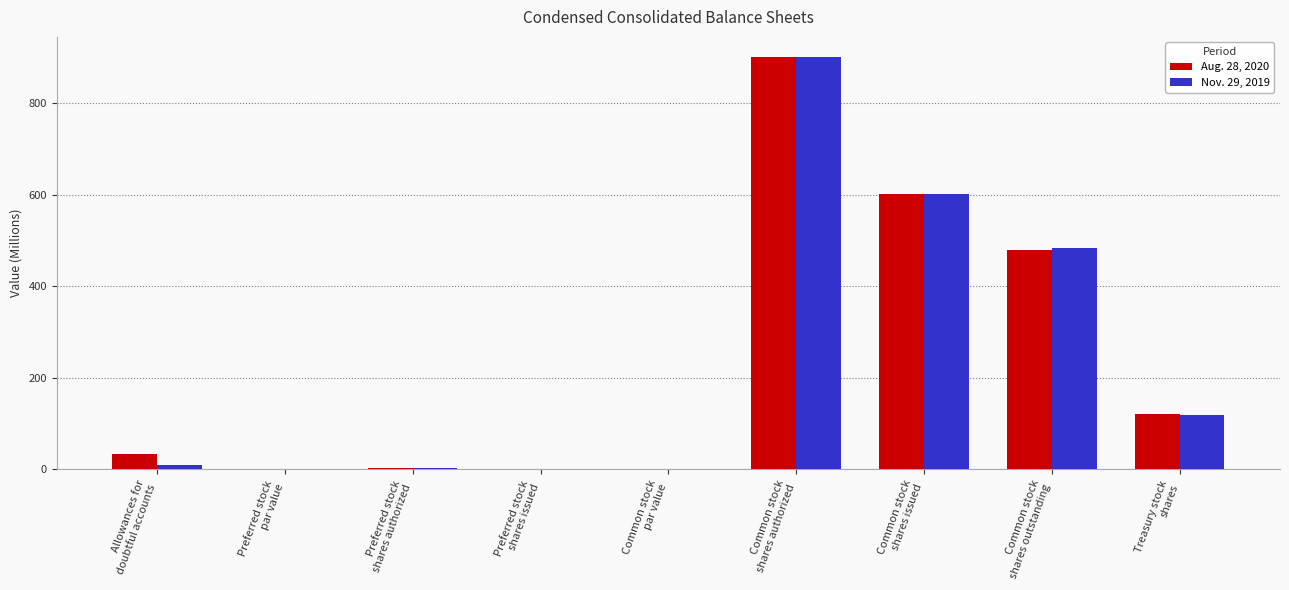

What is the sum of all Nov. 29, 2019 values?

2114.0